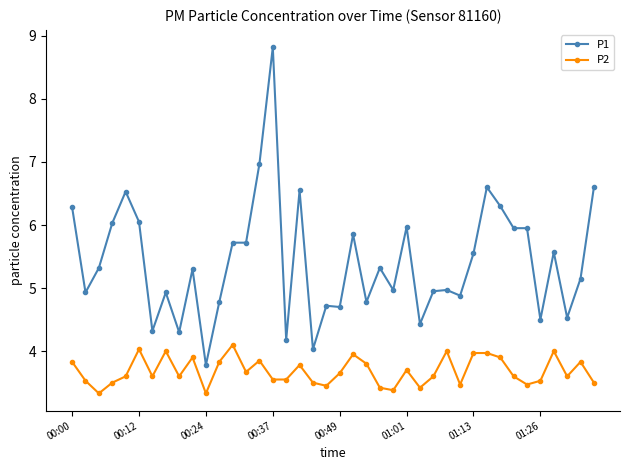

What is the value of the P1 point at the 19th from the left?

4.0